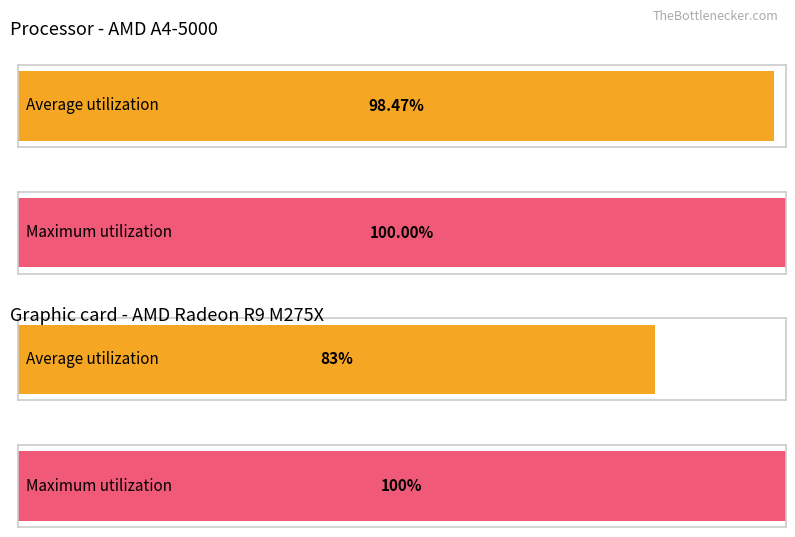

Count the number of data series in this chart.

2